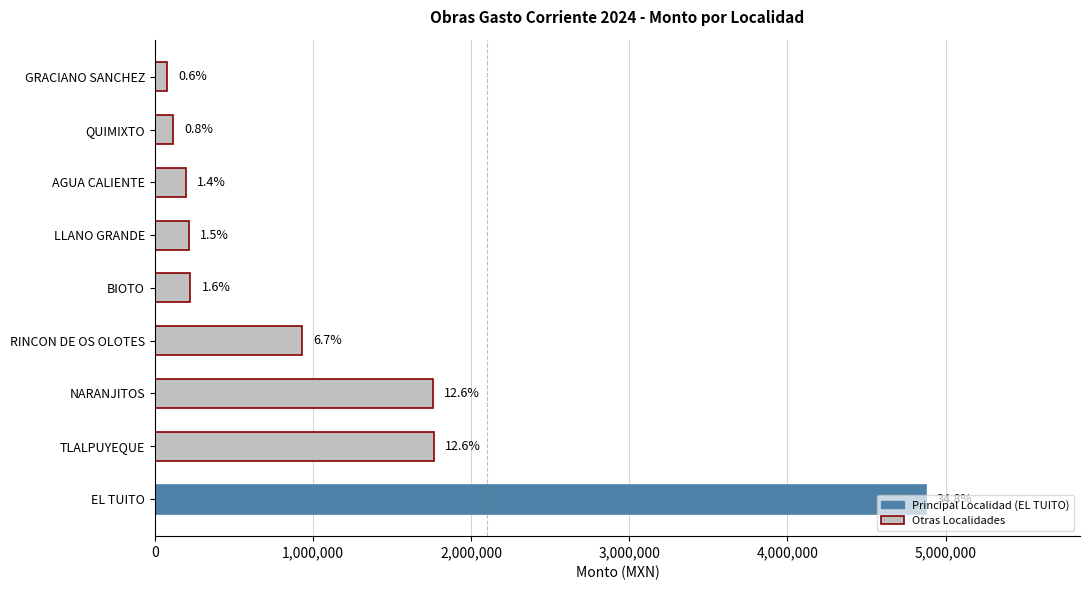

Does the chart contain any negative values?

No